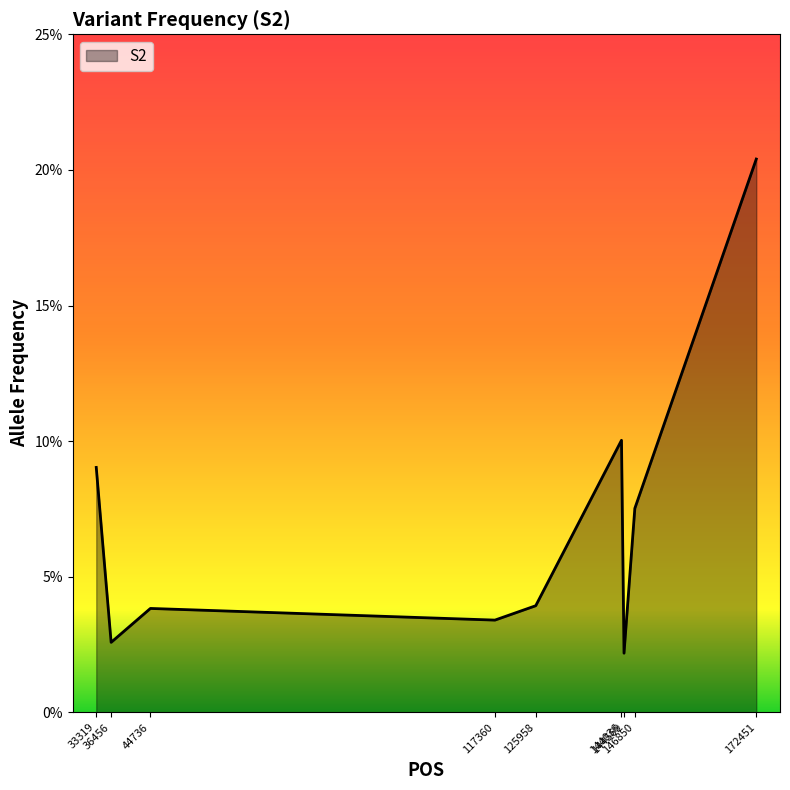

Is this an area chart (filled region under the line)?

Yes